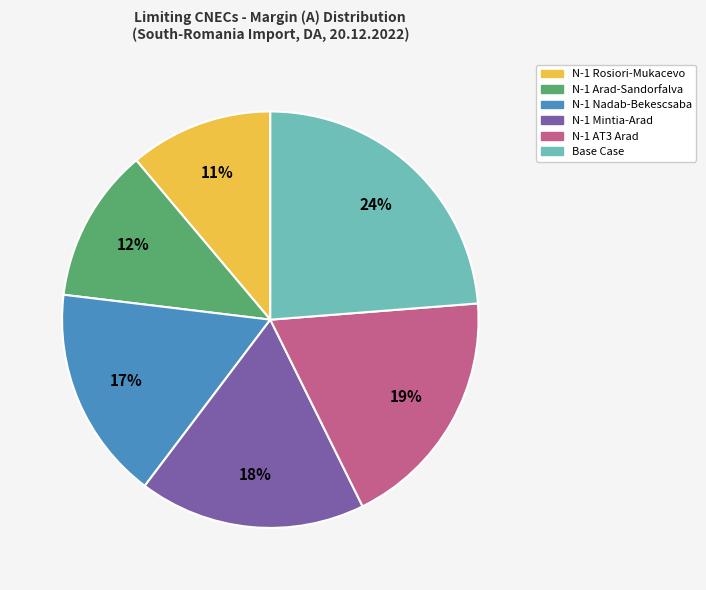

Is the sum of N-1 Mintia-Arad and N-1 Arad-Sandorfalva greater than half?

No